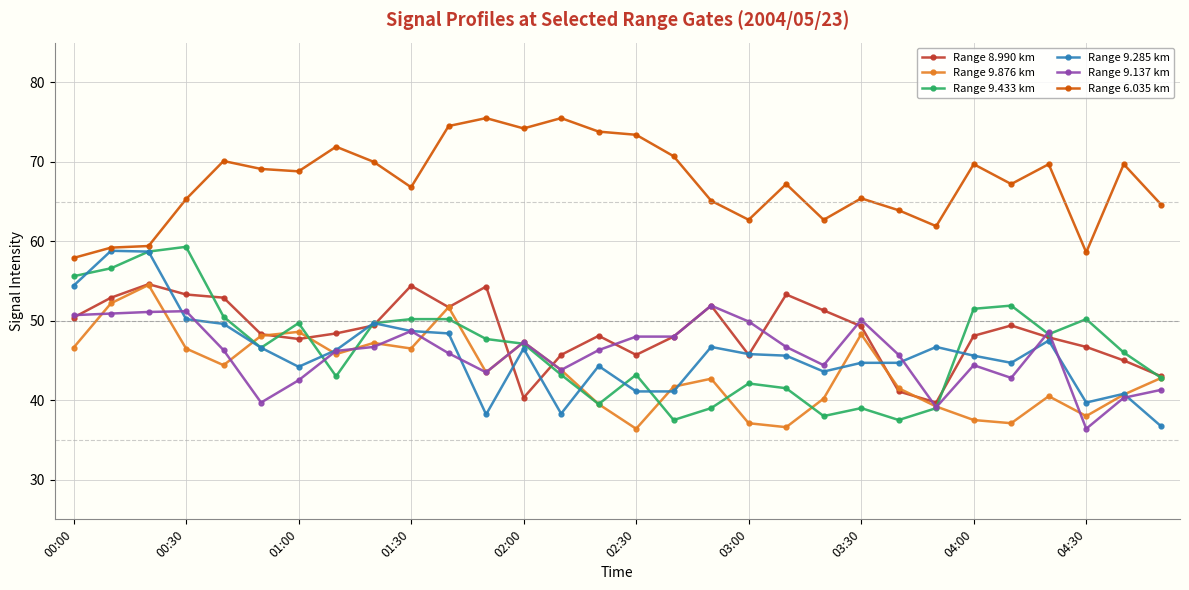

True or false: Range 6.035 km and Range 9.137 km cross at least once.

False